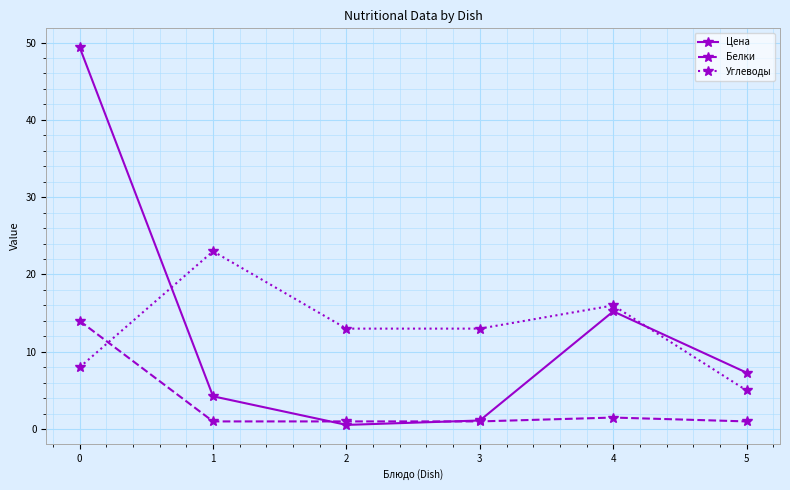

How many lines are shown in the chart?

3